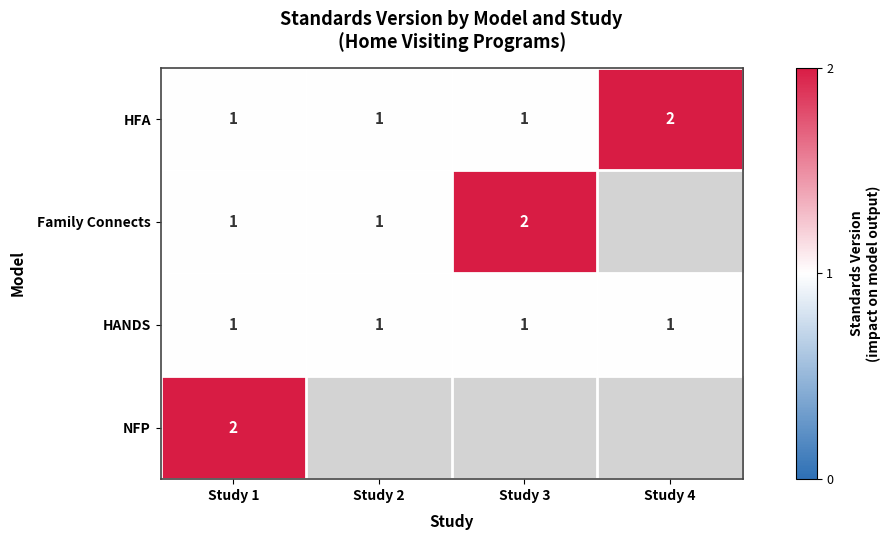

Is the value of Family Connects at Study 2 greater than the value of HFA at Study 4?

No